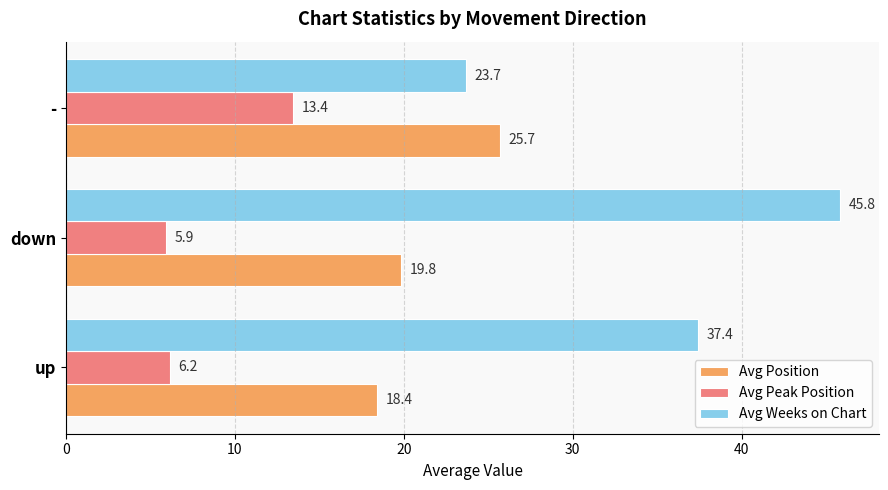

What is the sum of all Avg Position values?

63.9